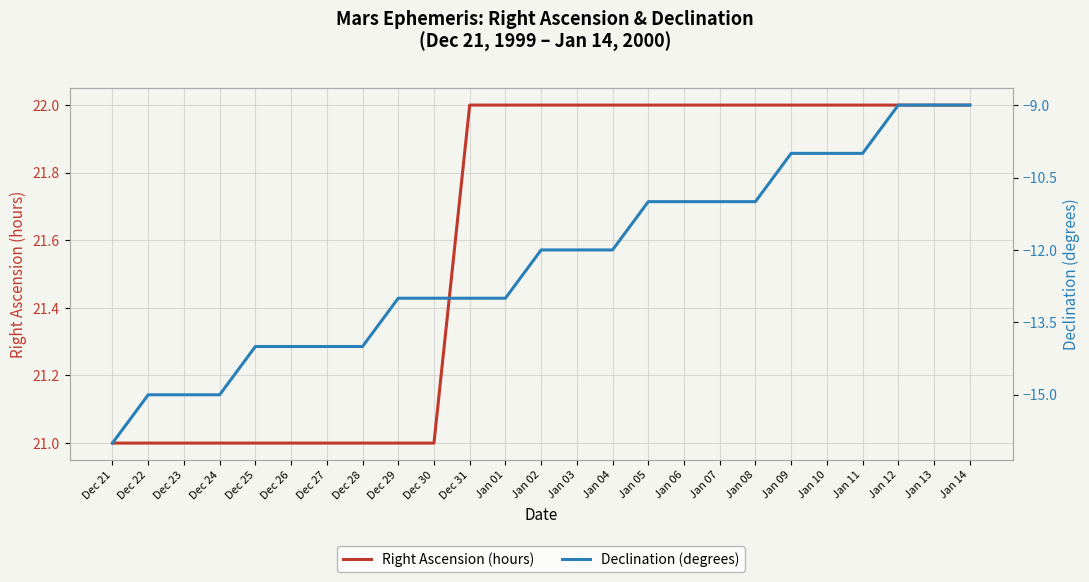

True or false: Declination (degrees) and Right Ascension (hours) cross at least once.

False